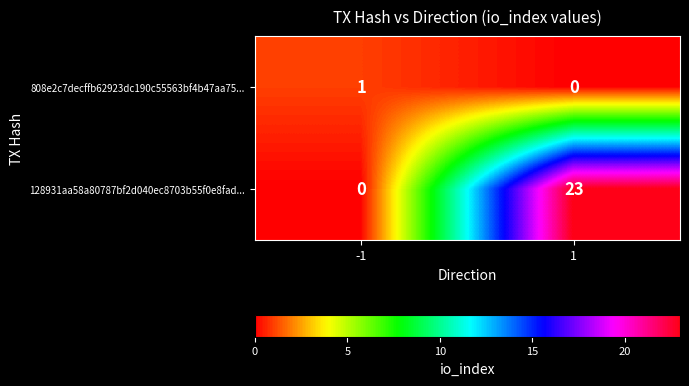

What is the highest value of the 128931aa58a80787bf2d040ec8703b55f0e8fad... series?

23